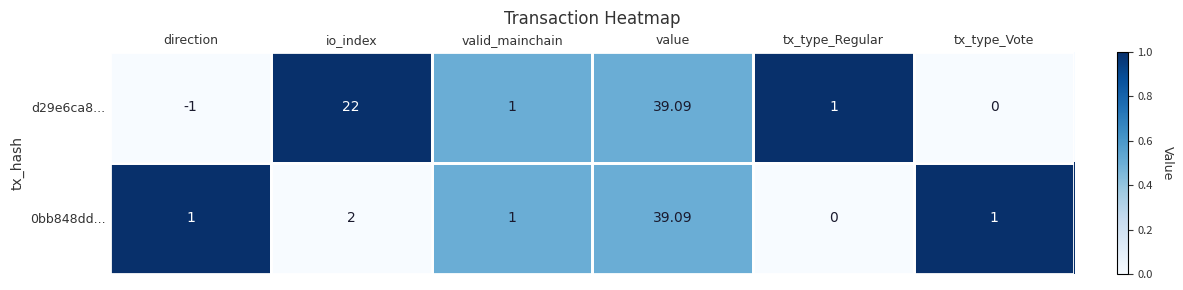

At which category is the sum across all series the highest?

value